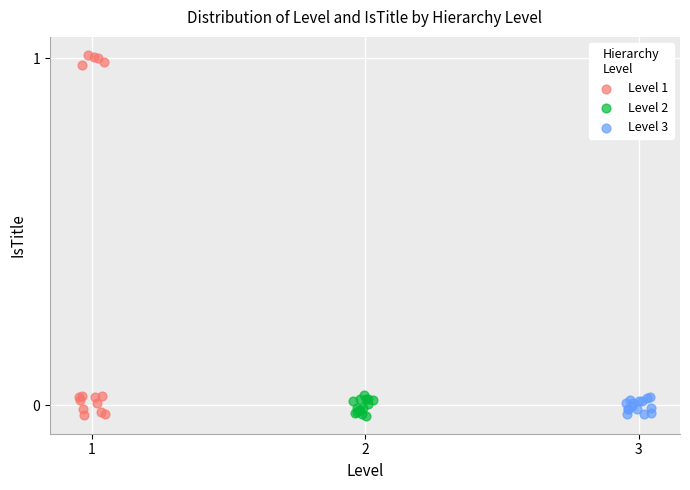

Which series has the widest spread of Y values?

Level 1